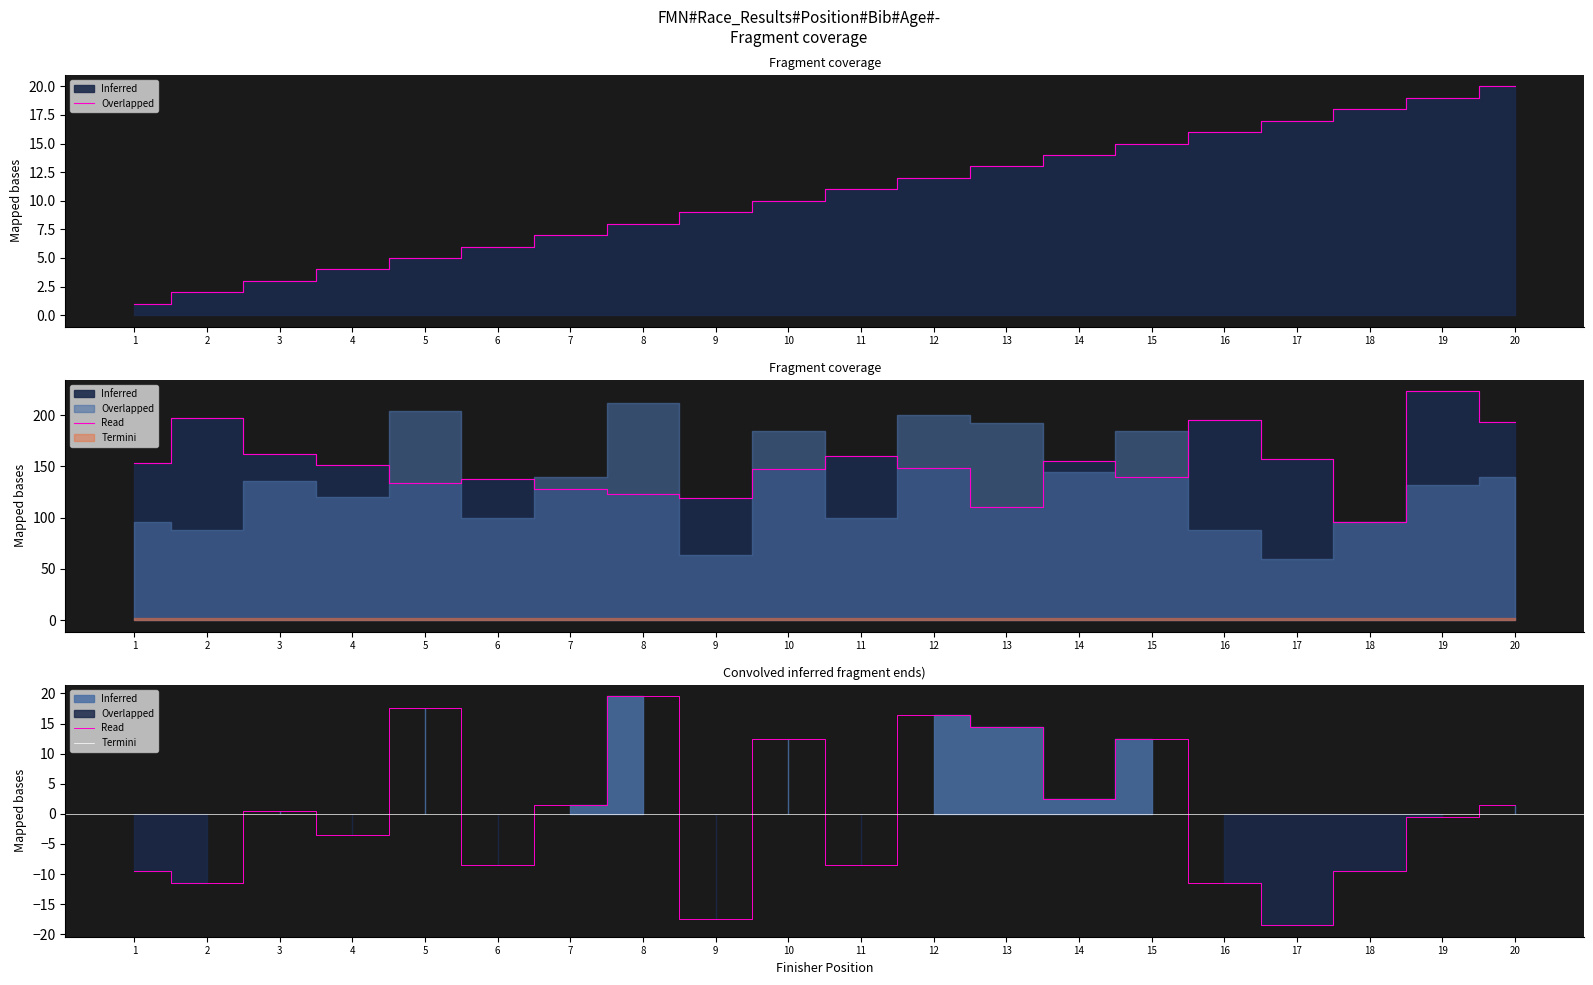

How many points are higher than both their immediate neighbors (excluding endpoints)?

6